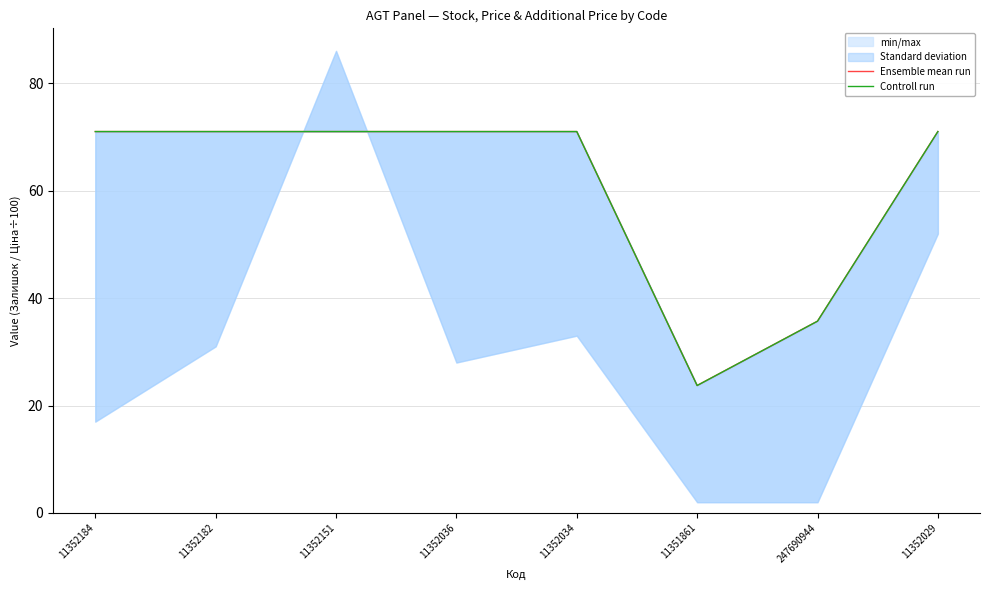

What is the difference between the maximum and minimum values in the Controll run series?

47.3